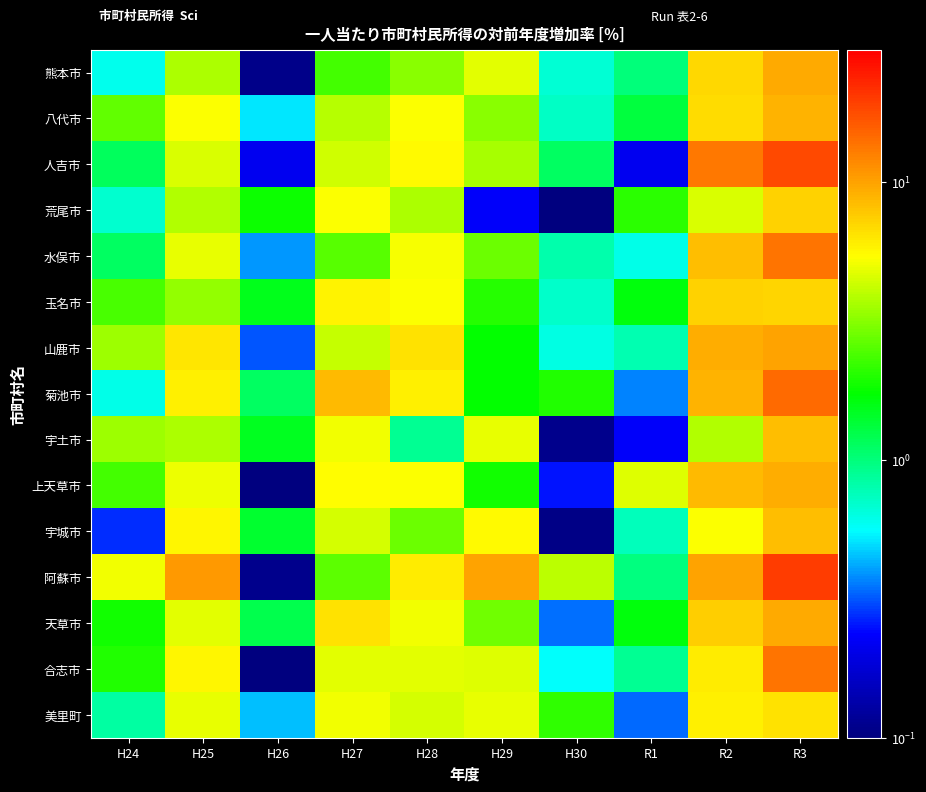

How many series are shown in this chart?

15